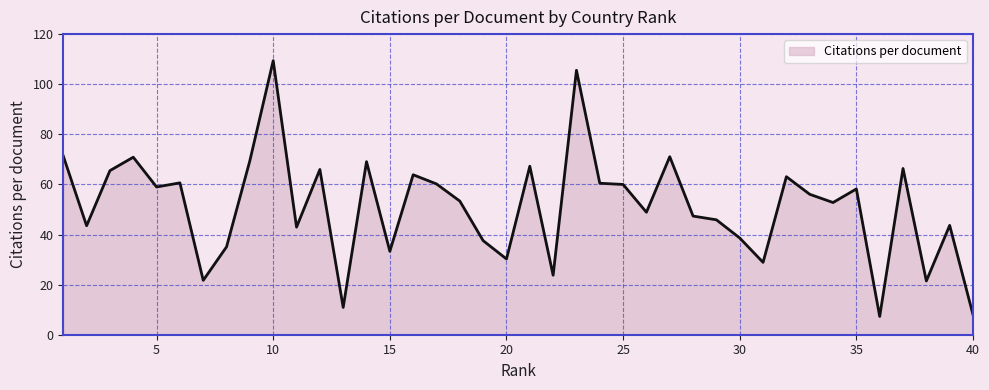

What is the minimum value shown in the chart?

7.3